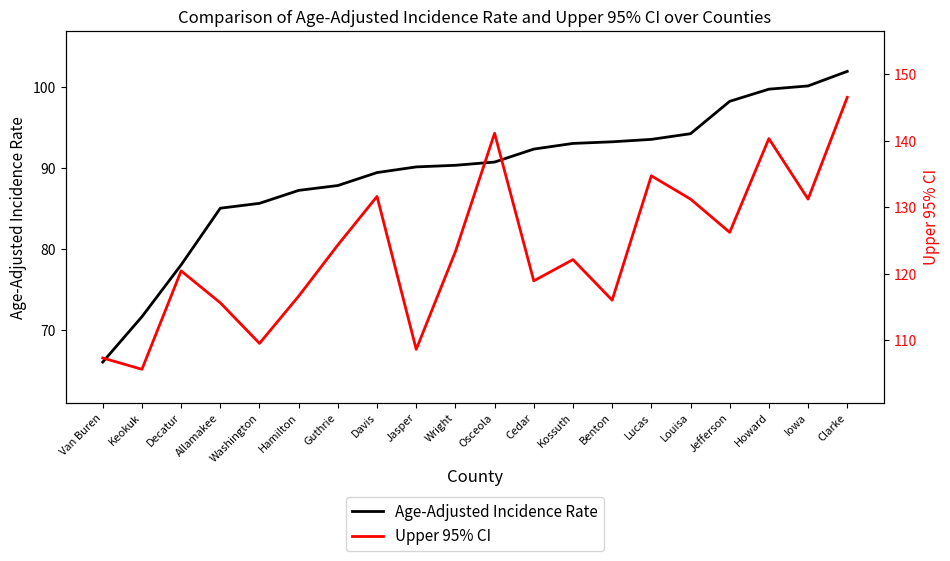

Does the chart have visible grid lines?

No